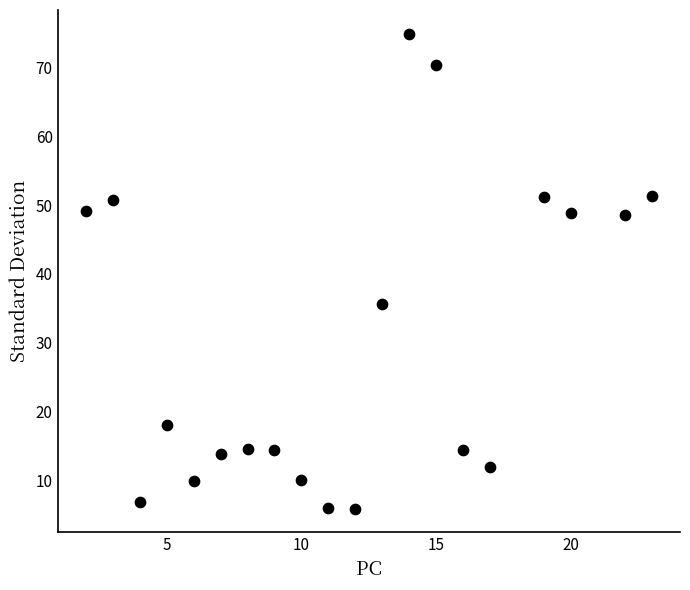

What Y value in the scatter plot is closest to 40?

35.7